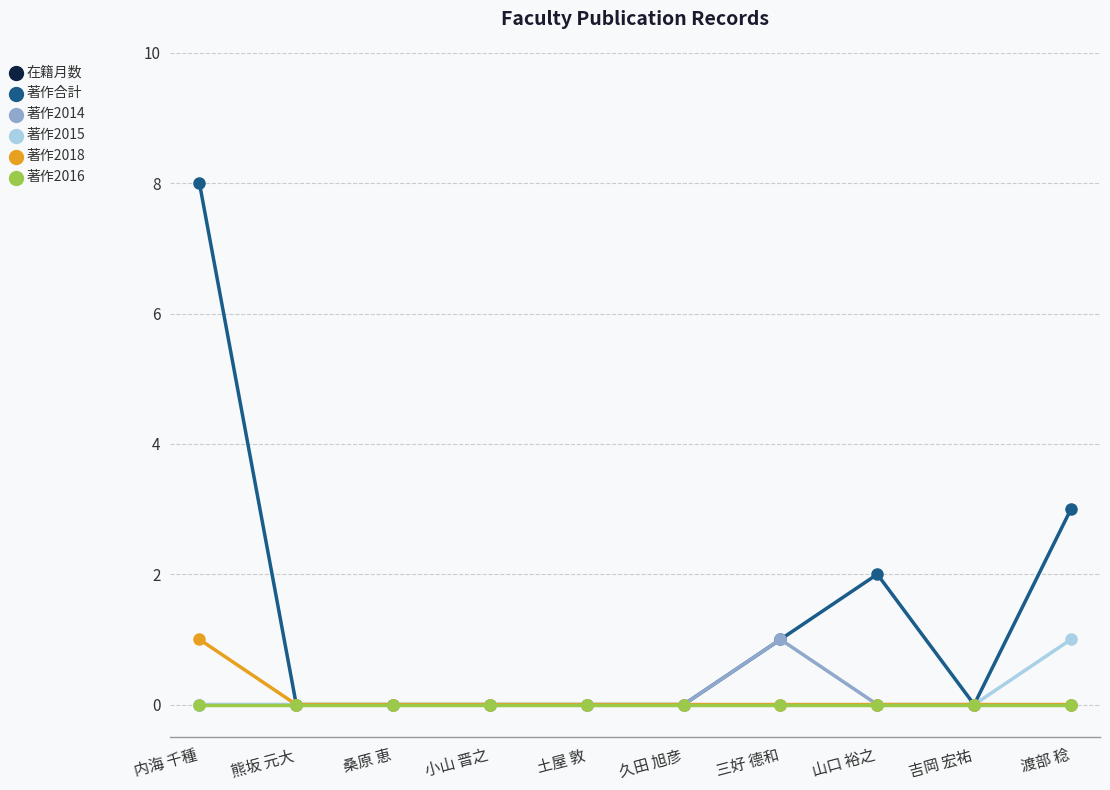

True or false: 著作2018 and 著作2014 cross at least once.

False